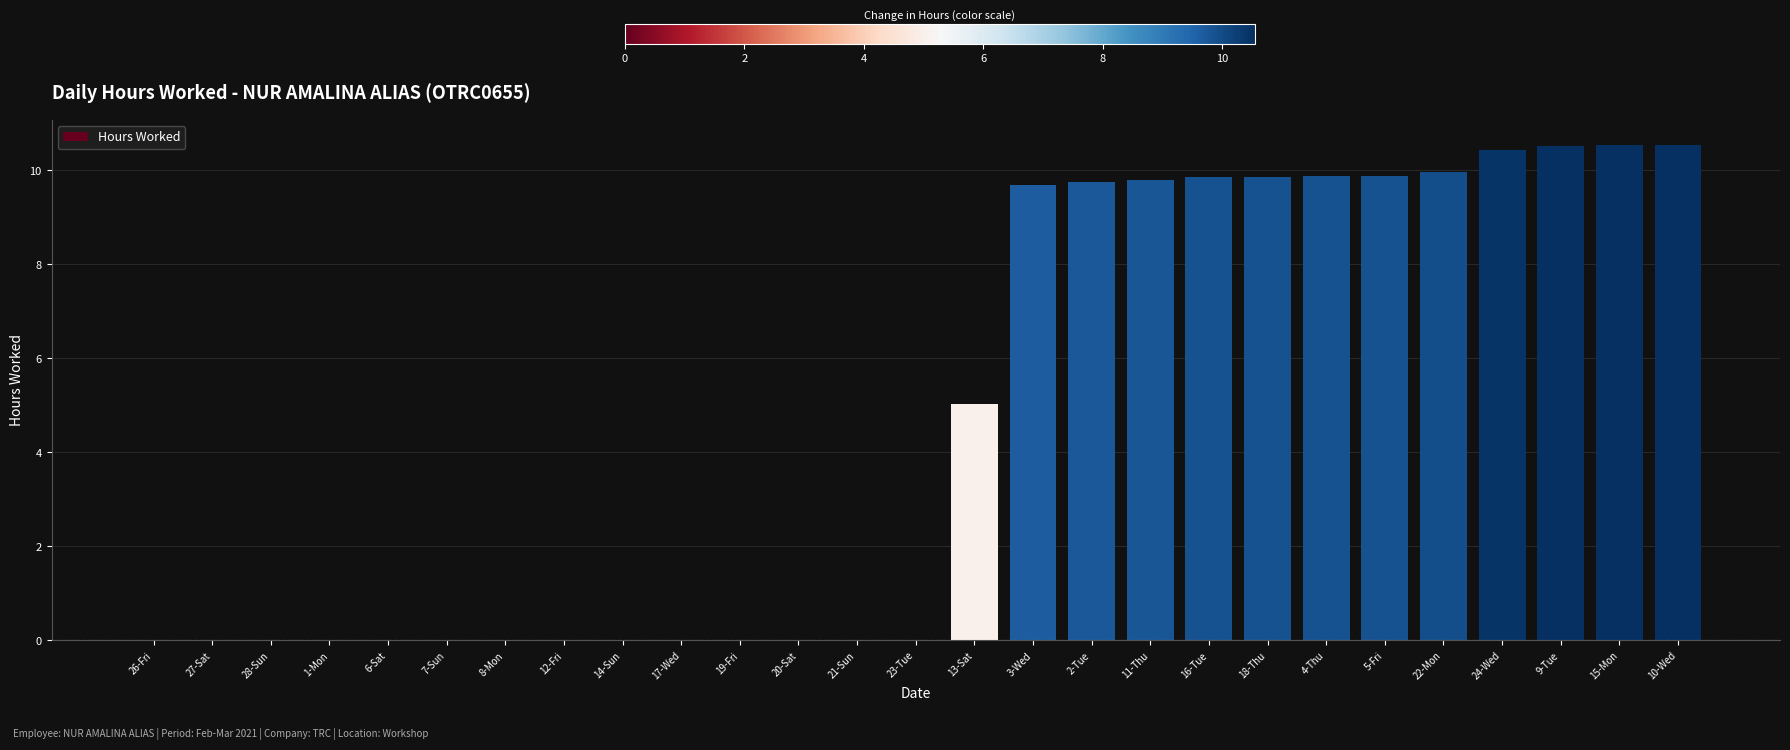

What is the sum of the values at 19-Fri and 2-Tue?

9.8